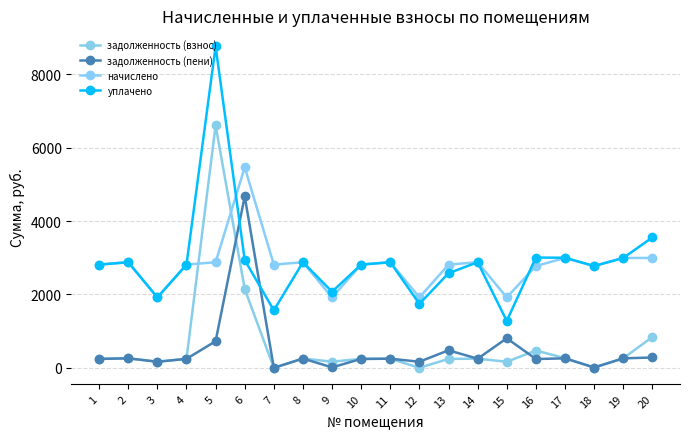

What is the value of the задолженность (взнос) point at the 20th from the left?

839.3